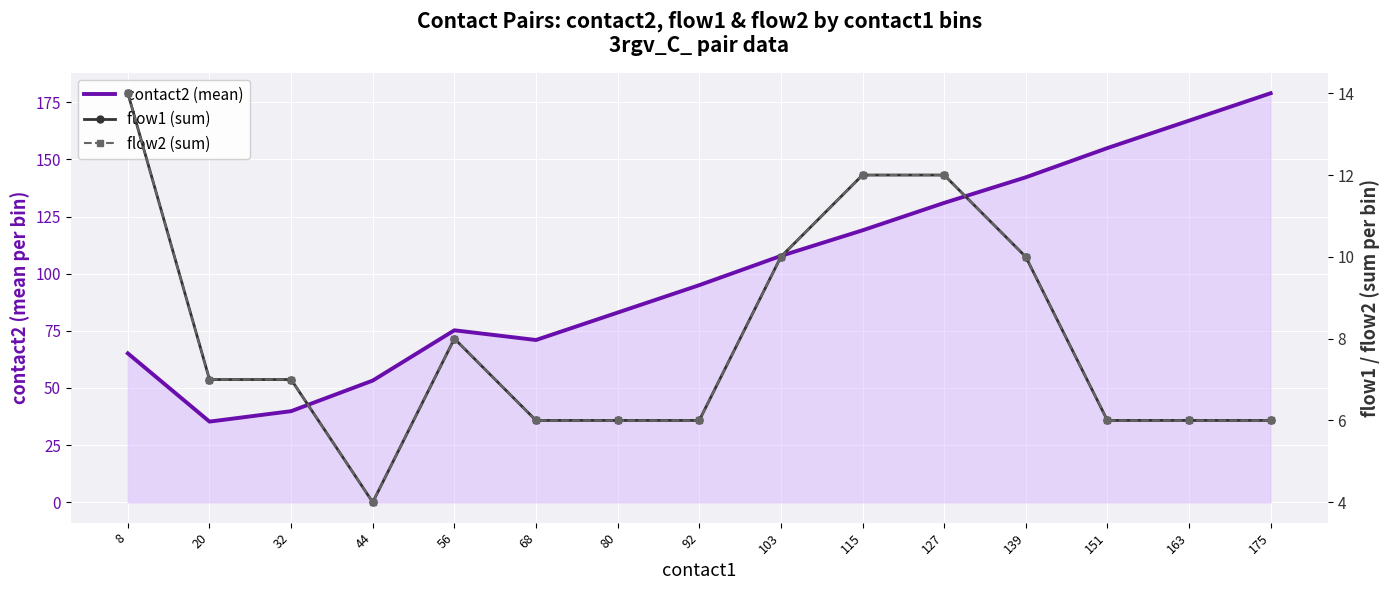

The flow1 (sum) series shows 12.0 at 127. True or false?

True